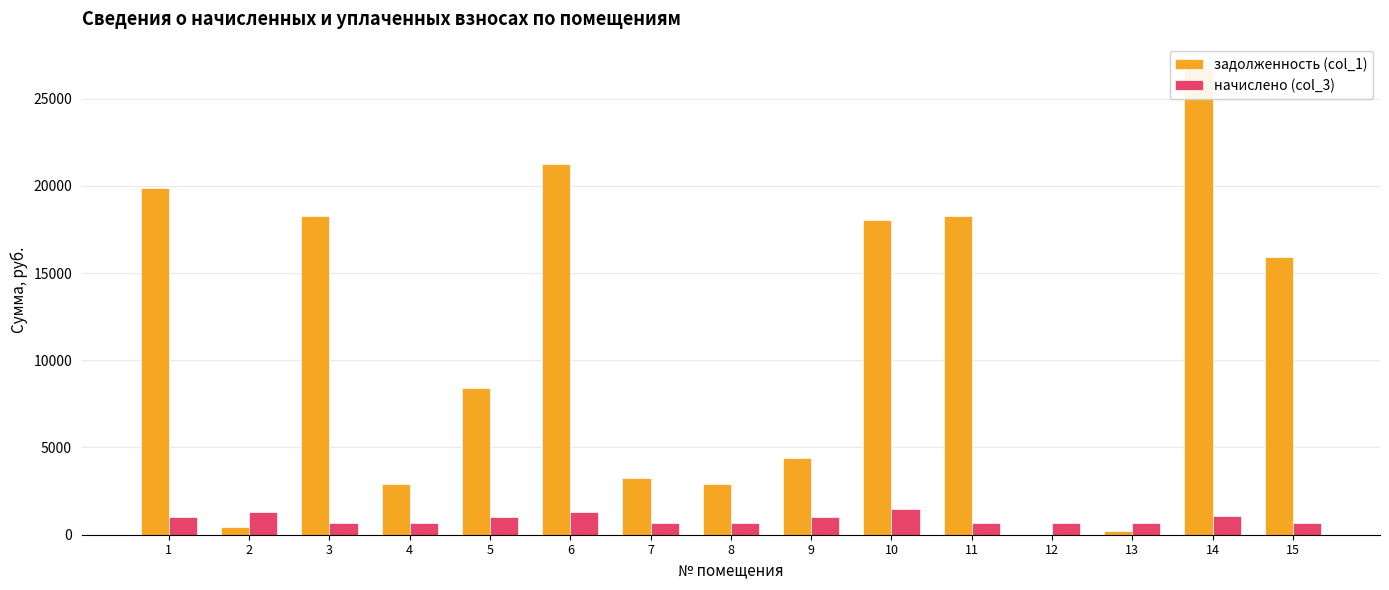

Between 5 and 7, which is larger?

5